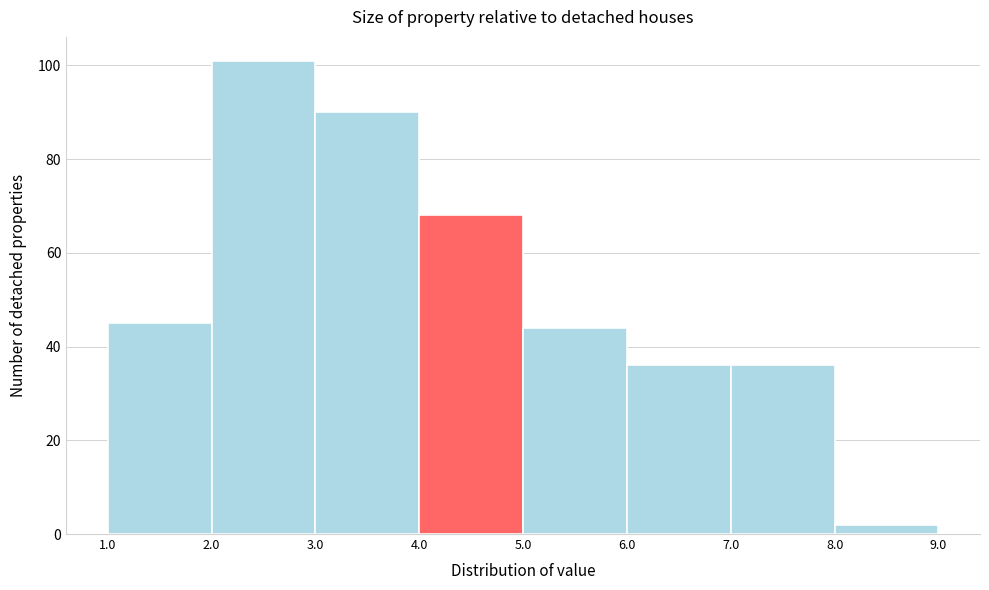

Which range on the x-axis has the tallest bar?

2.0 to 3.0